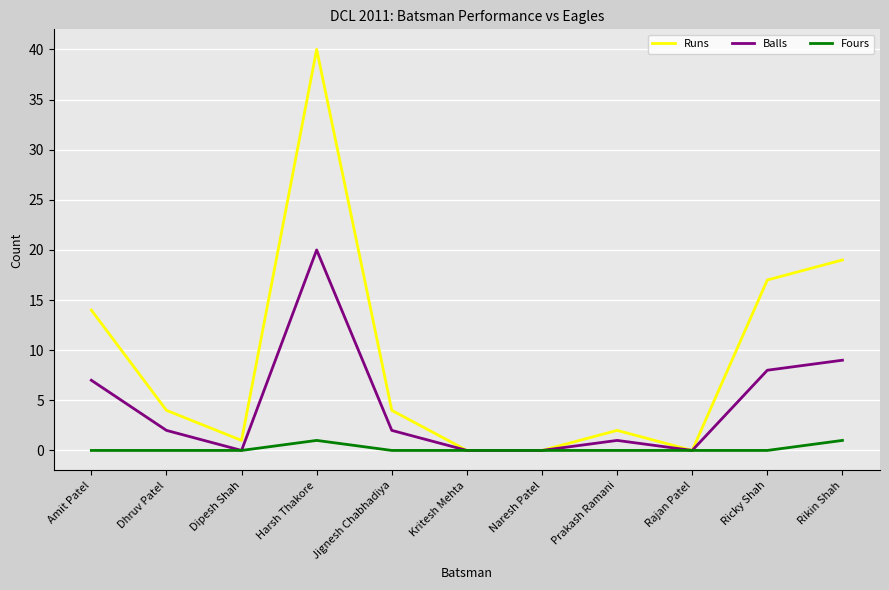

How many lines are shown in the chart?

3